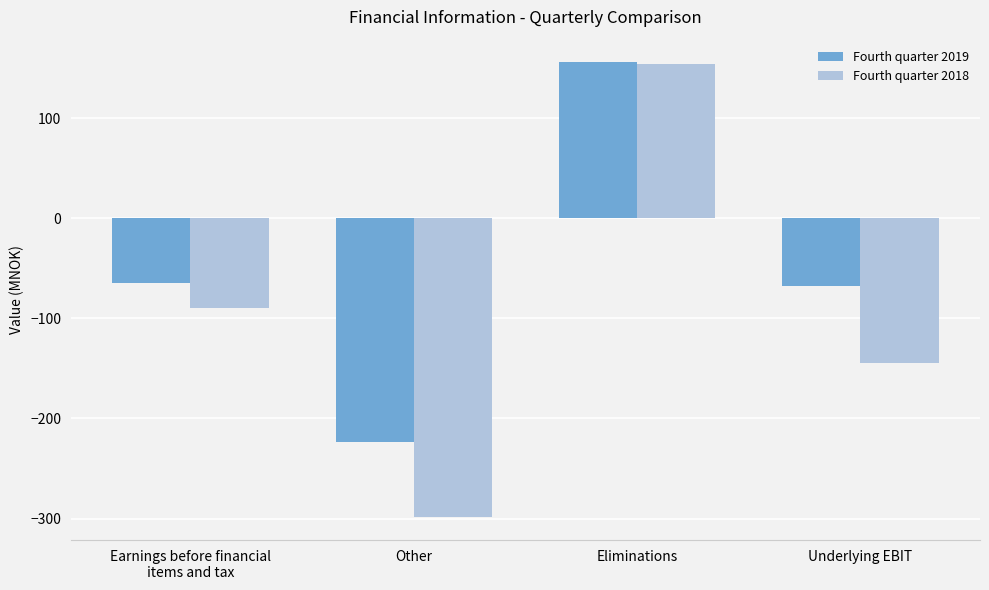

What is the spread (max minus min) of values at Underlying EBIT?

77.7